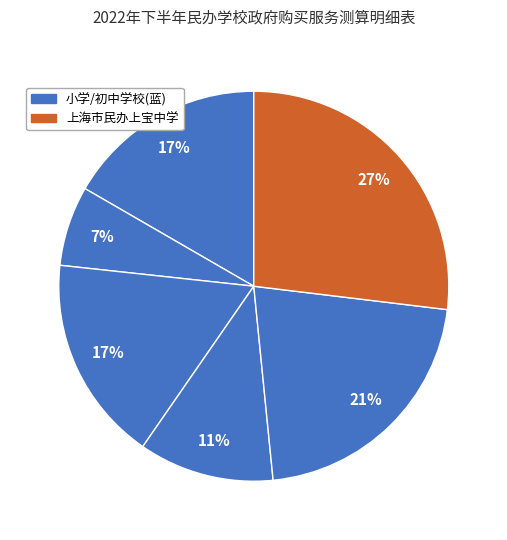

How many slices are in this pie chart?

6